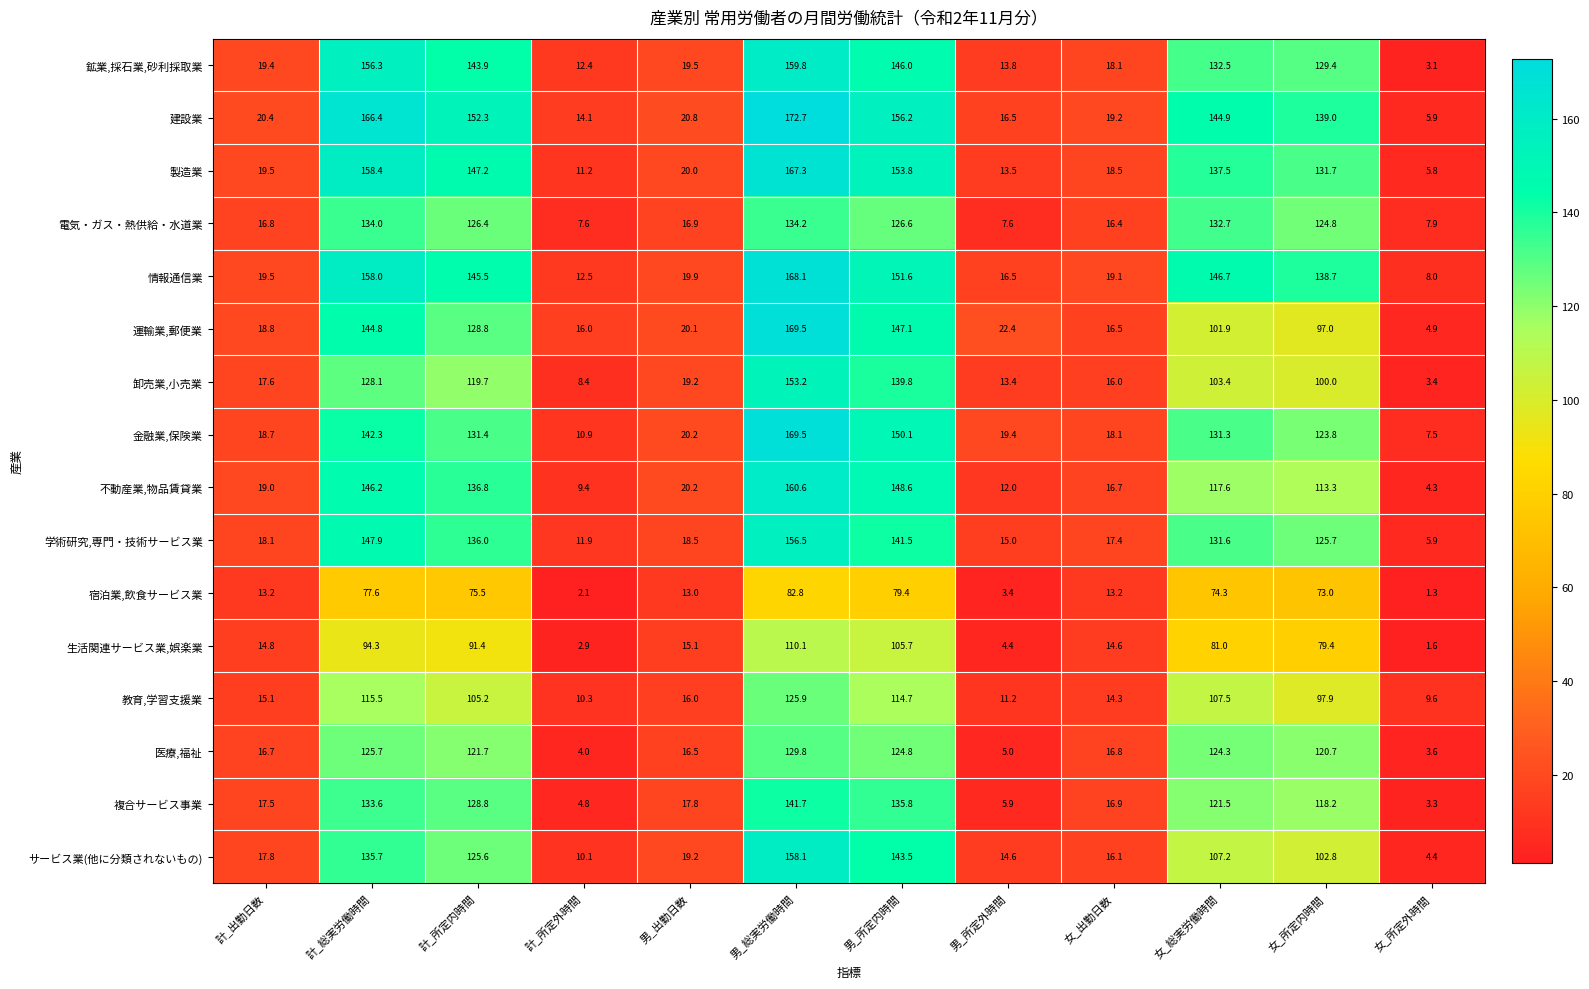

Which series has the widest spread of values?

建設業